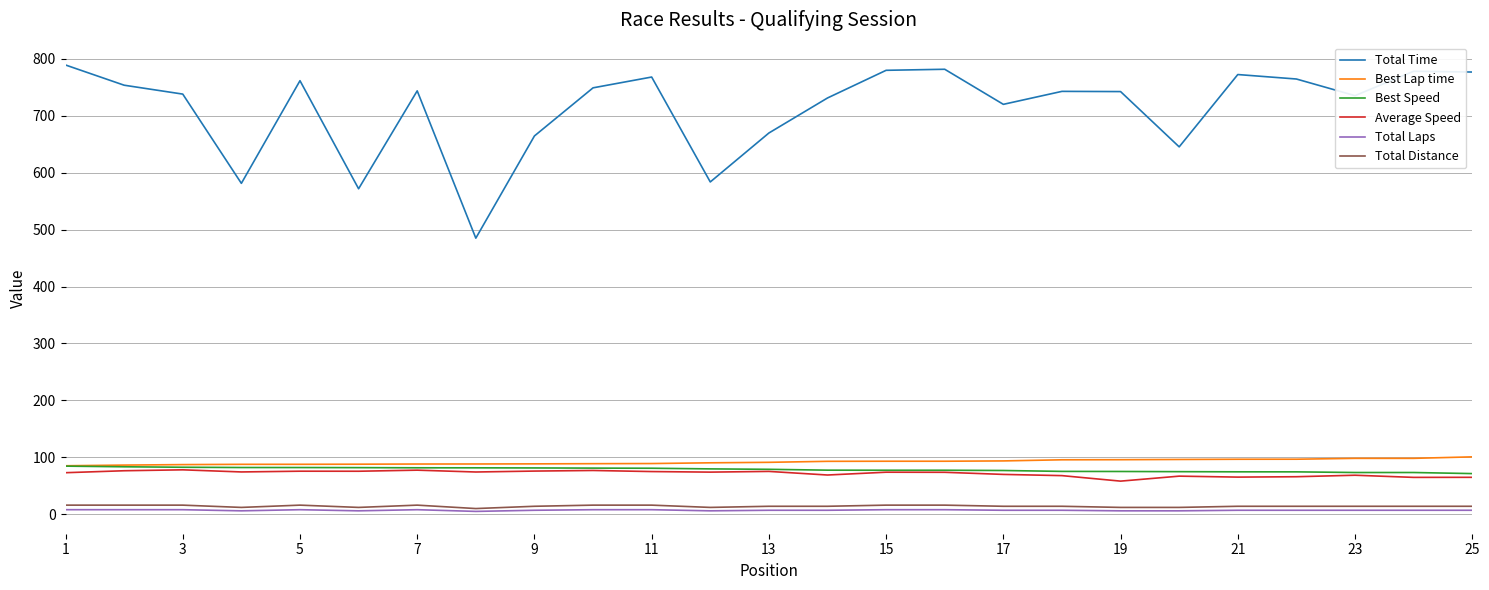

True or false: Total Time and Best Speed cross at least once.

False